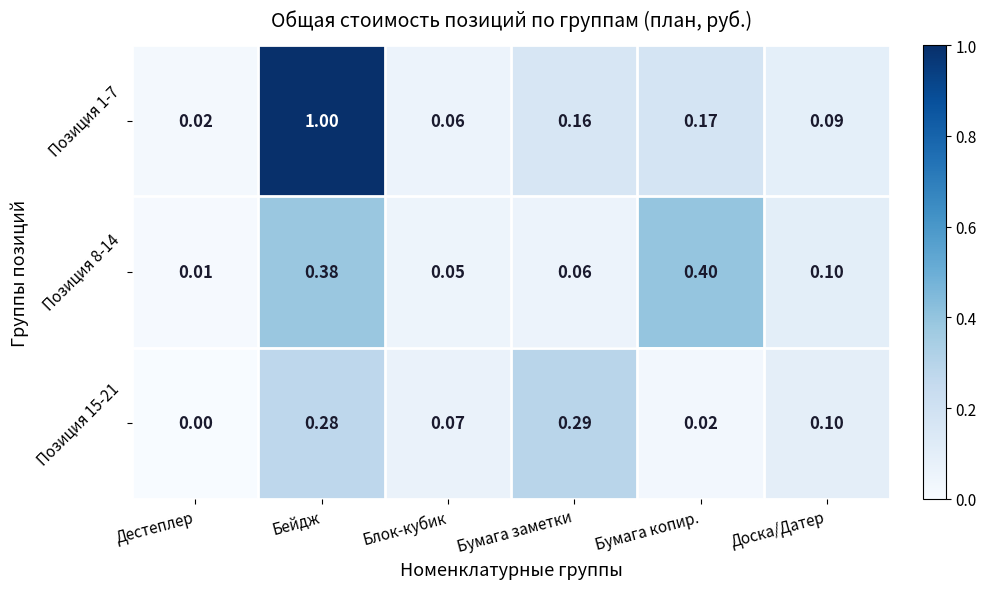

At which category is the sum across all series the highest?

Бейдж